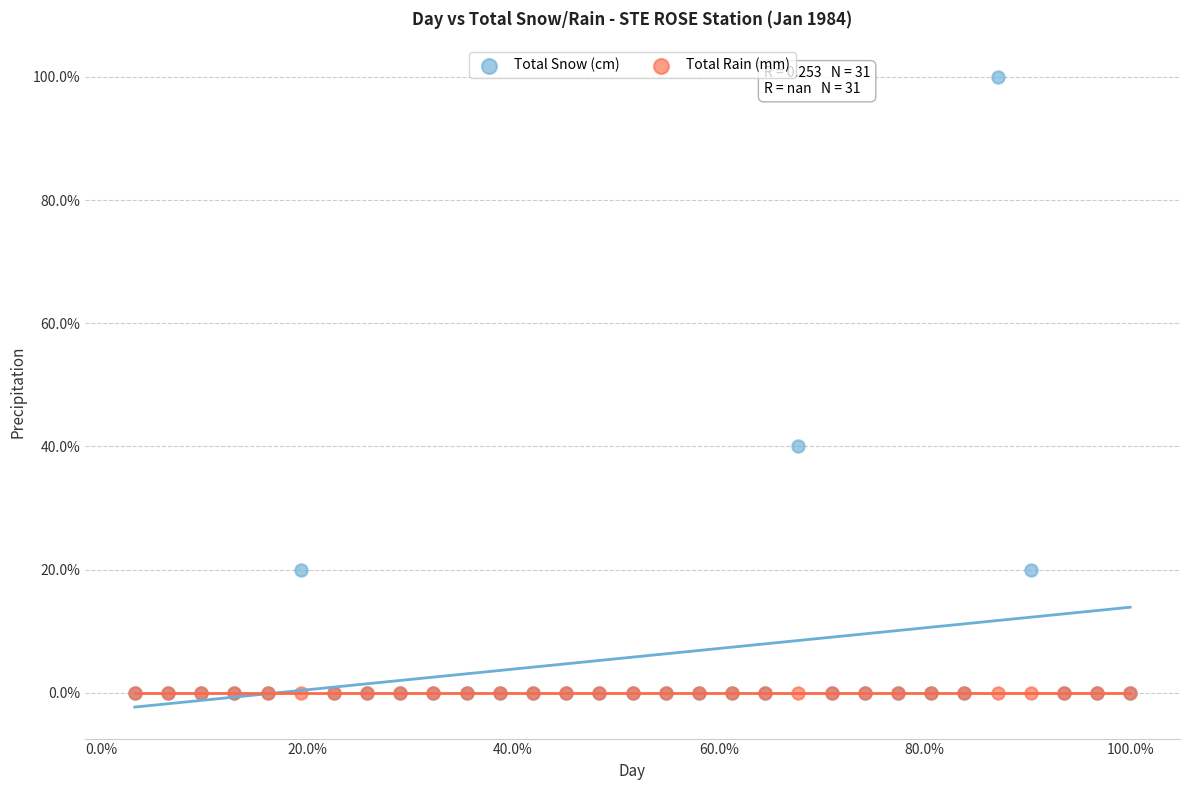

Which series reaches the maximum Y coordinate?

Total Snow (cm)